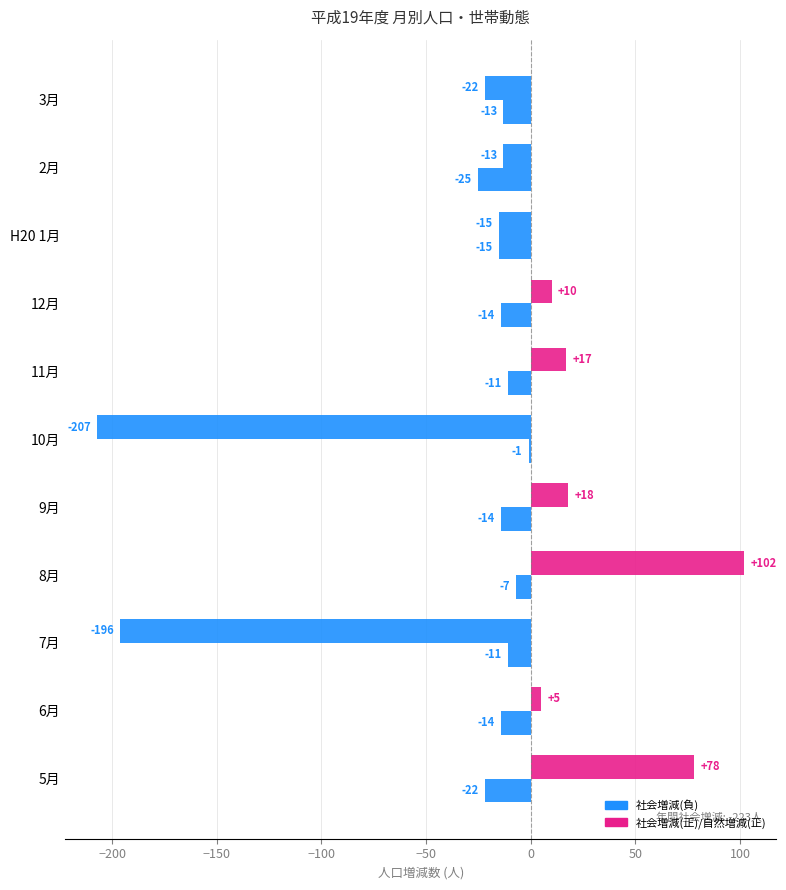

Is it true that 社会増減 equals -8 at H20 1月?

False